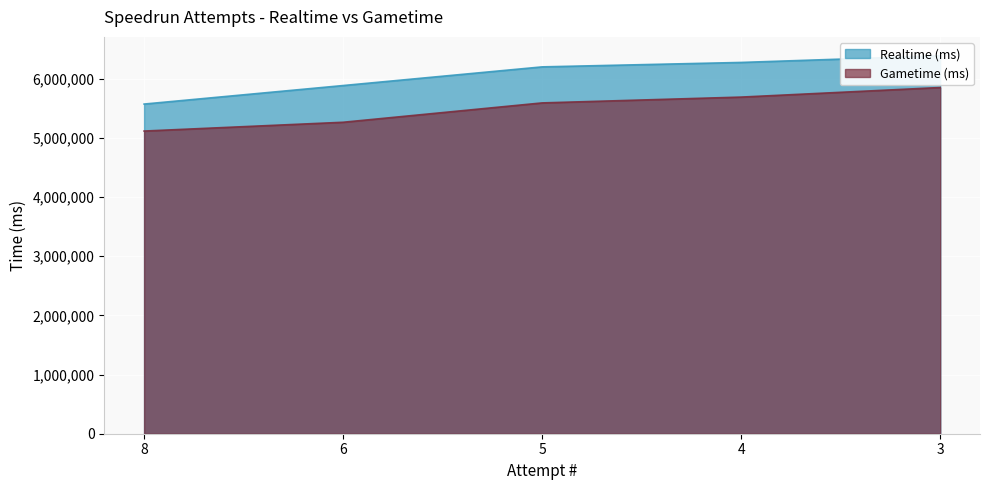

At how many categories does at least one series exceed 5195663?

5